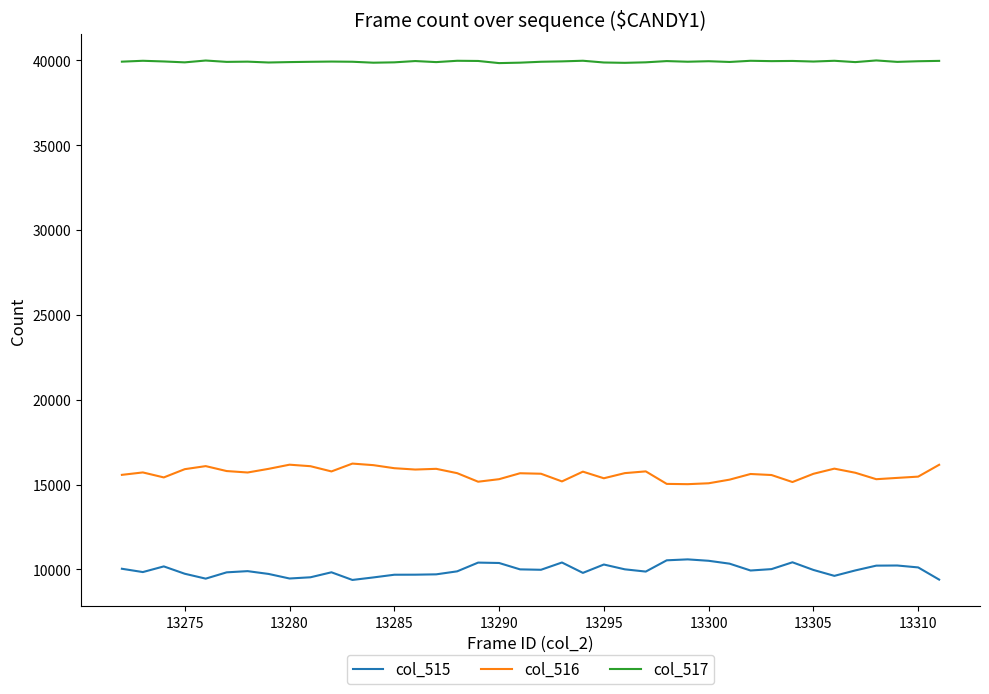

What is the highest value of the col_517 series?

39992